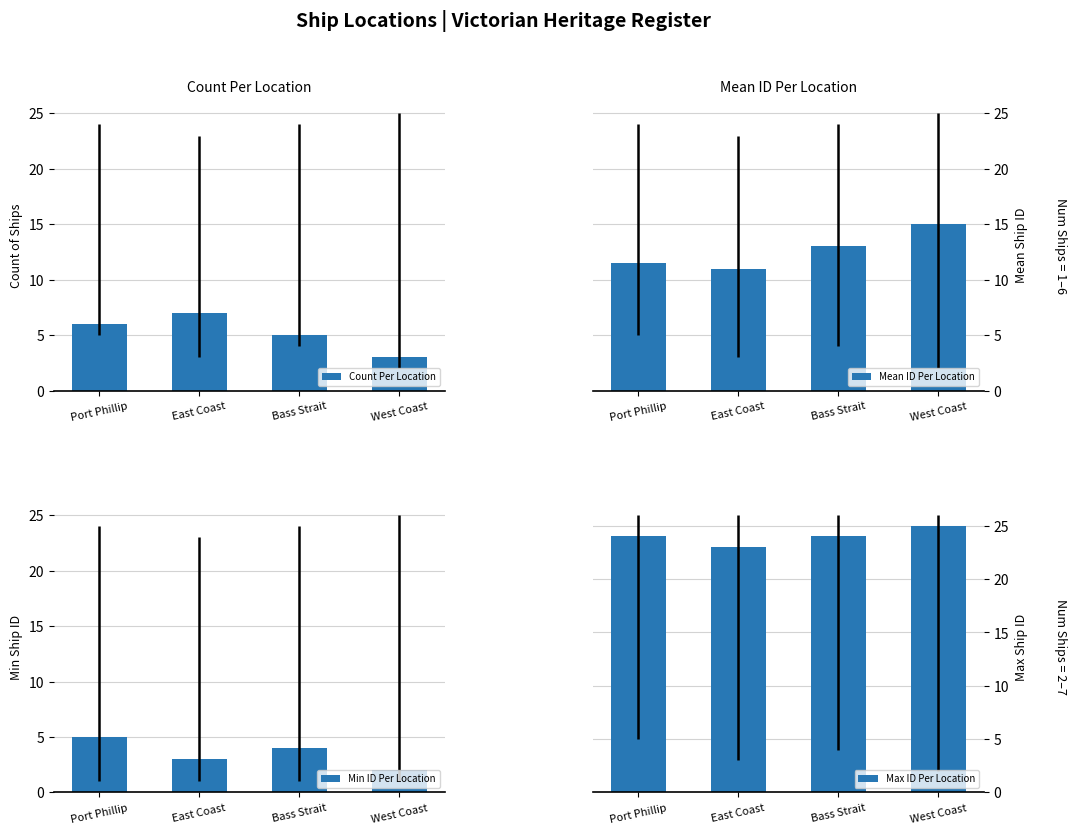

Which series changed the most between East Coast and Bass Strait?

Count Per Location